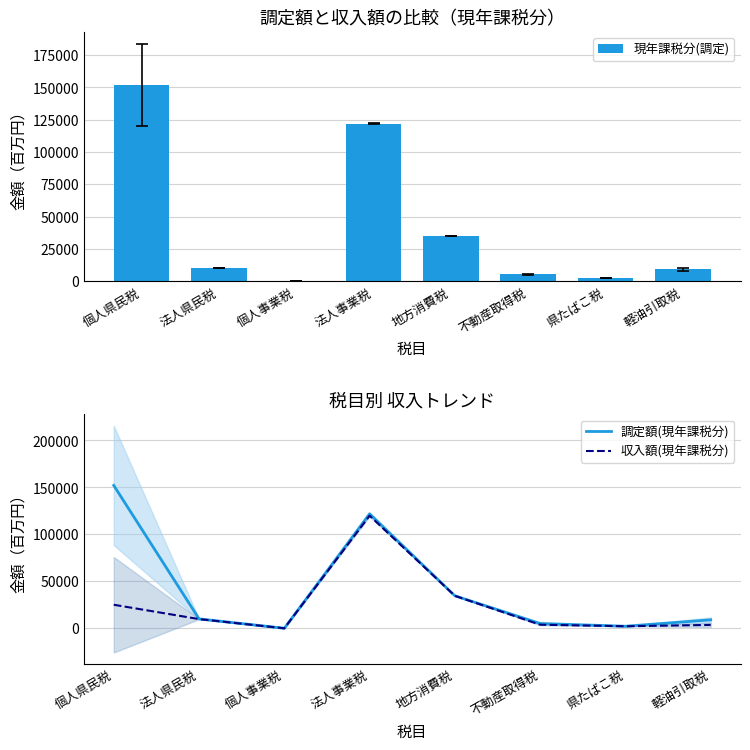

What is the total value across all series at 法人事業税?

363819